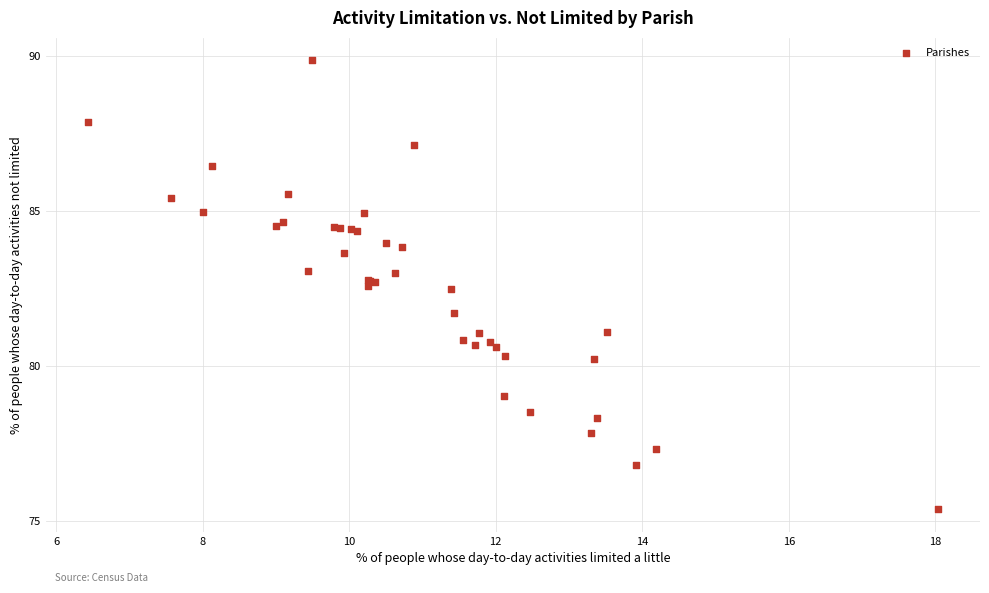

What Y value in the scatter plot is closest to 82?

81.7